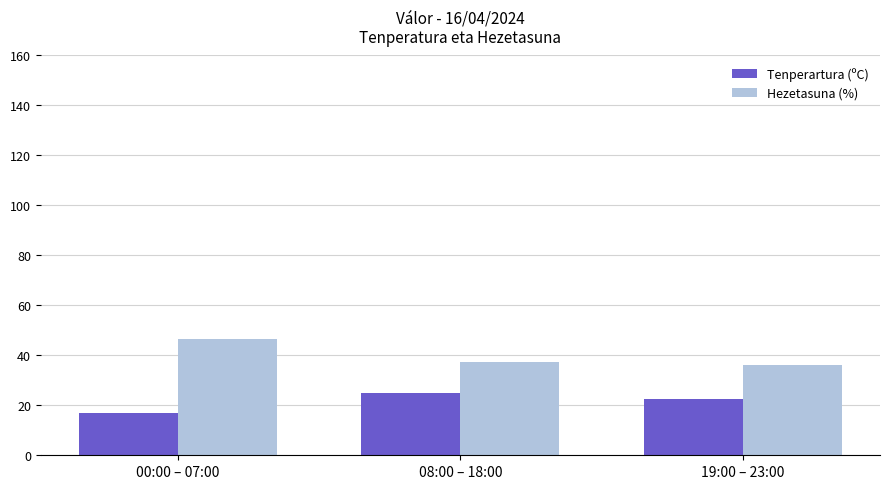

At 08:00 – 18:00, list the series in order from smallest to largest.

Tenperartura (ºC), Hezetasuna (%)